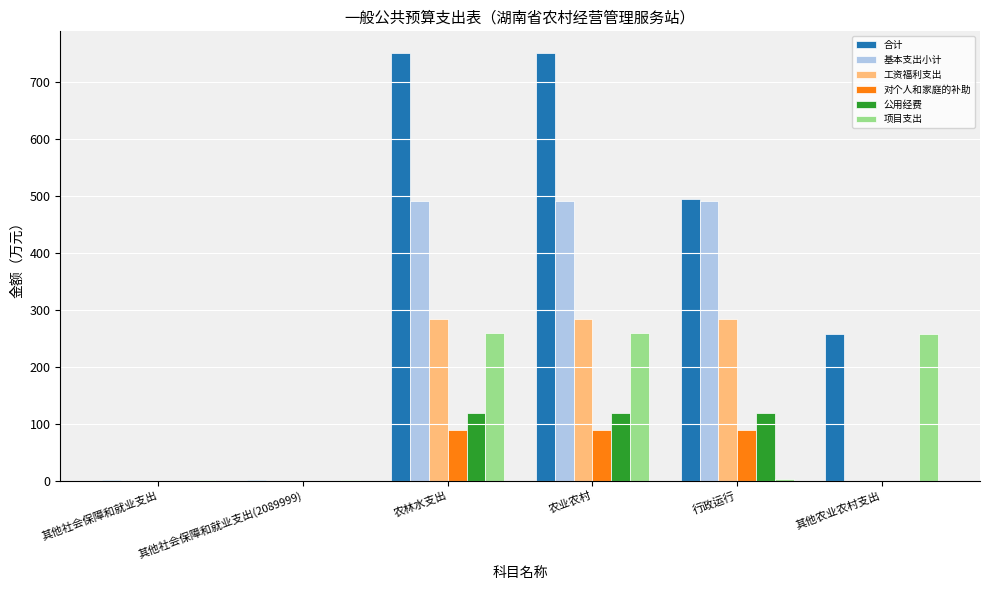

Which series has the largest range (max minus min)?

合计